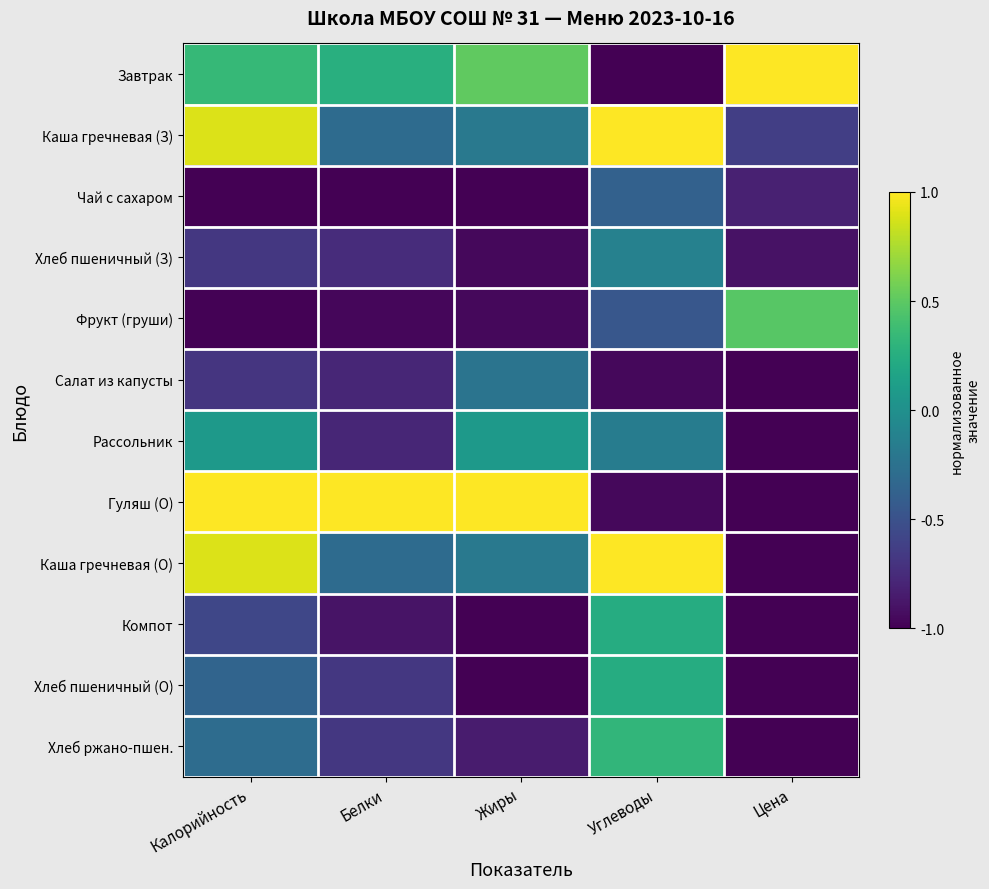

At which category does the chart reach its peak across all series?

Цена